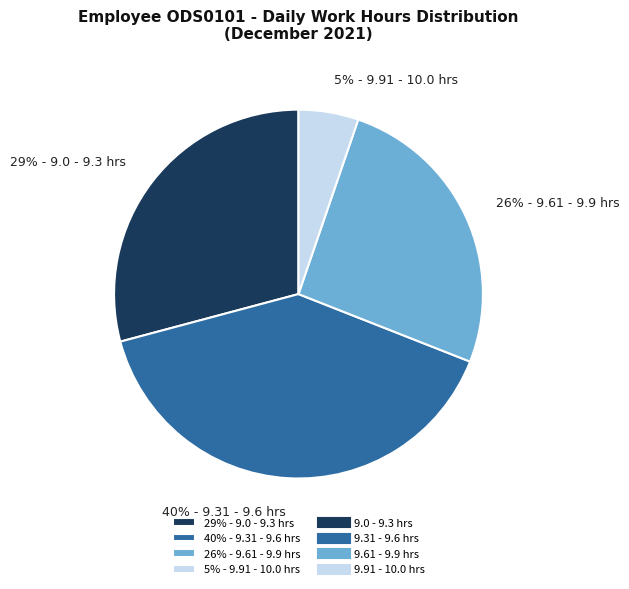

Count the number of slices in the pie.

4